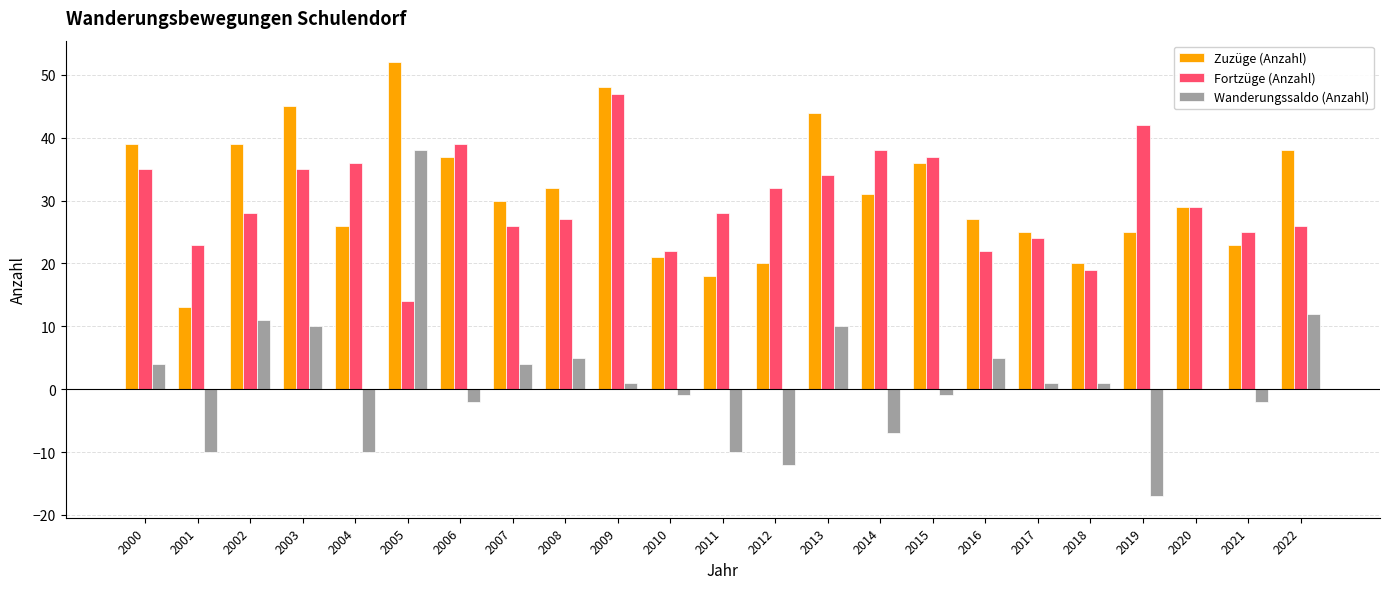

How many groups of bars are there?

23